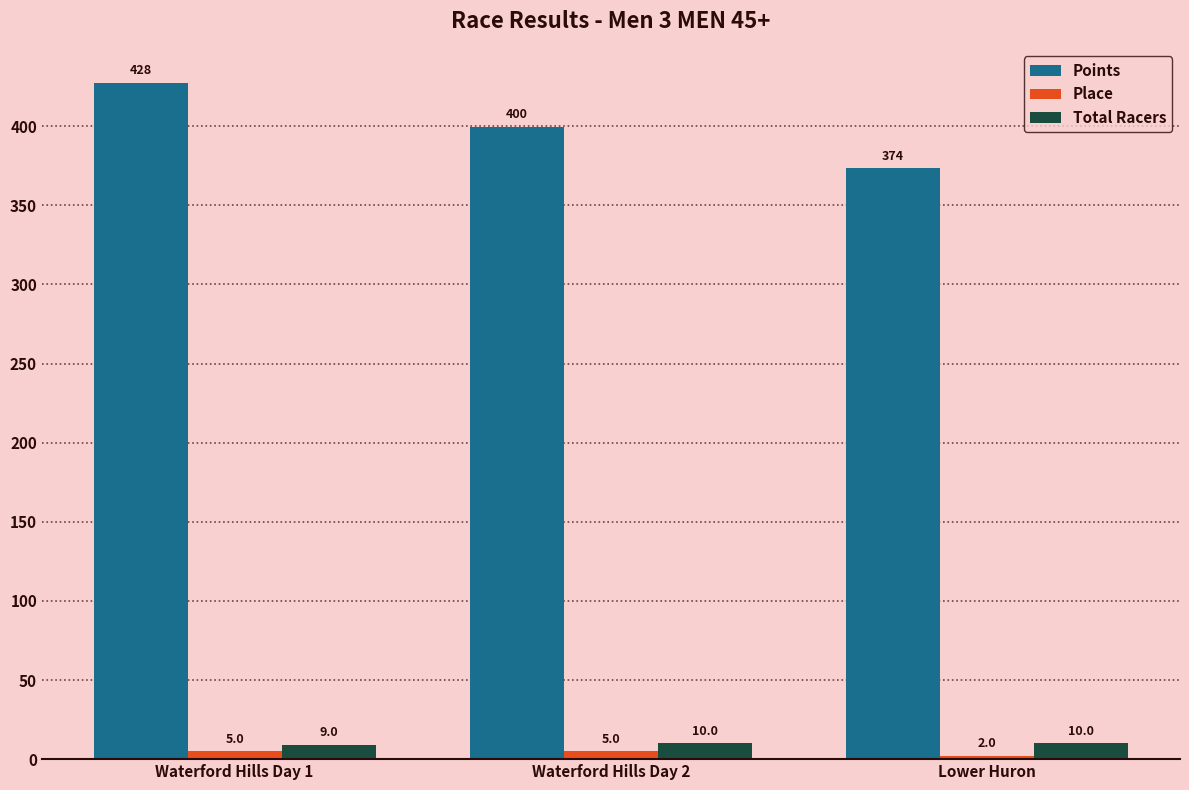

Which series has the largest range (max minus min)?

Points